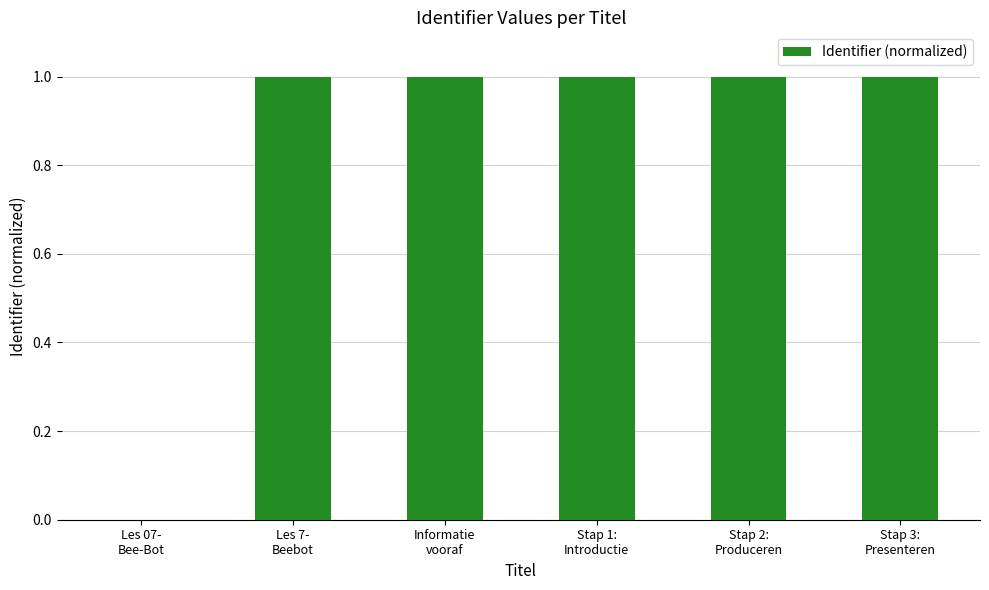

What is the sum of all values?

5.0